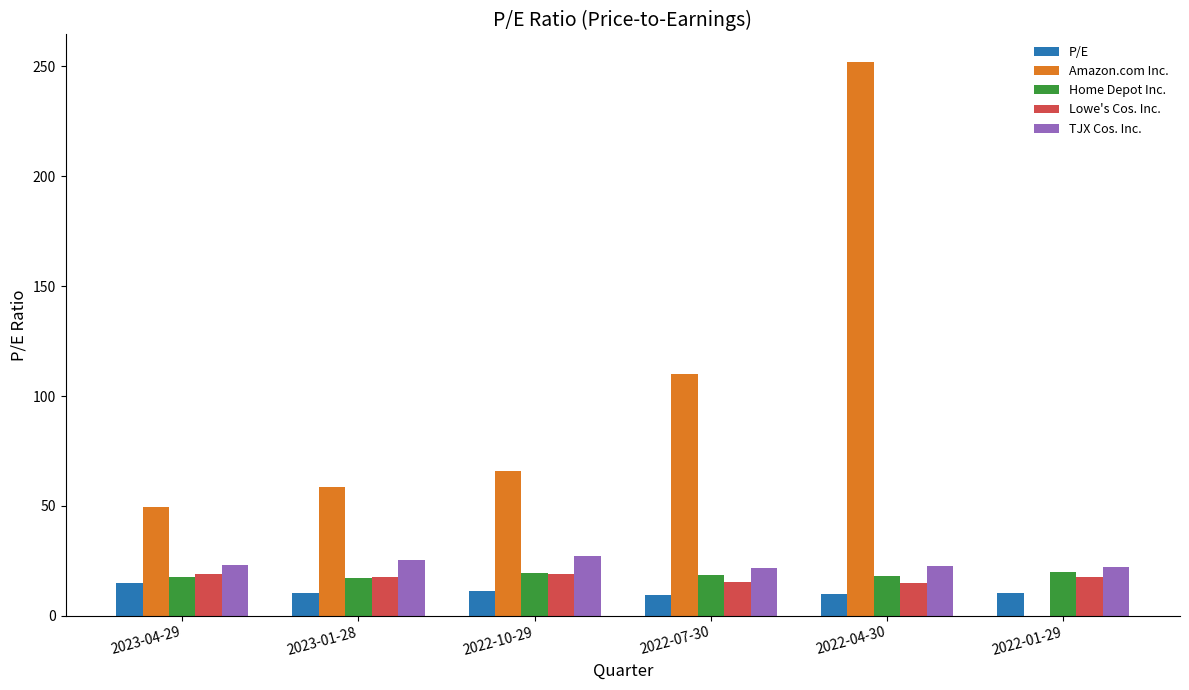

The TJX Cos. Inc. series shows 23.3 at 2023-04-29. True or false?

True